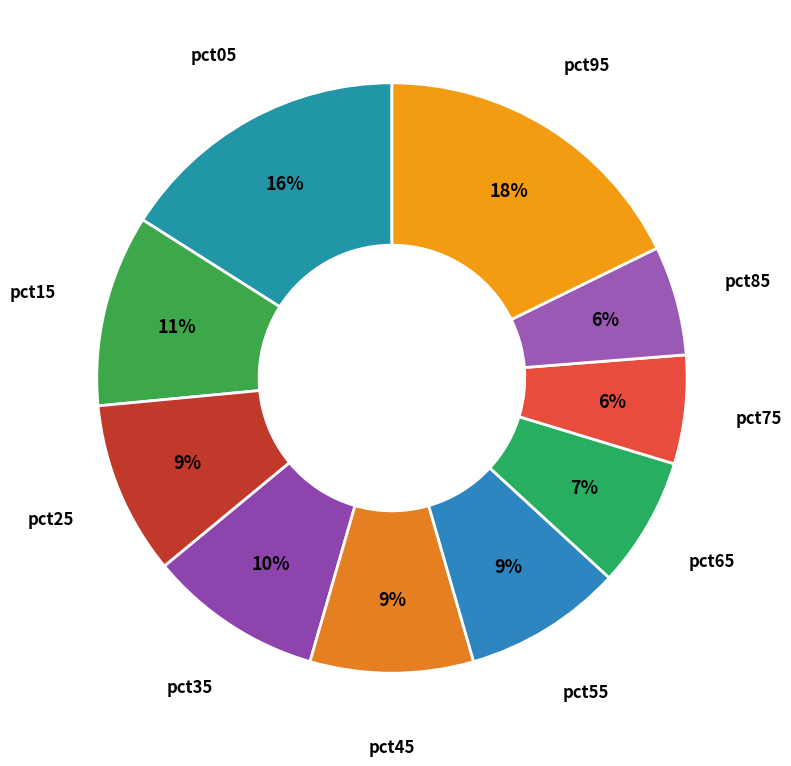

How many segments does this pie chart have?

10